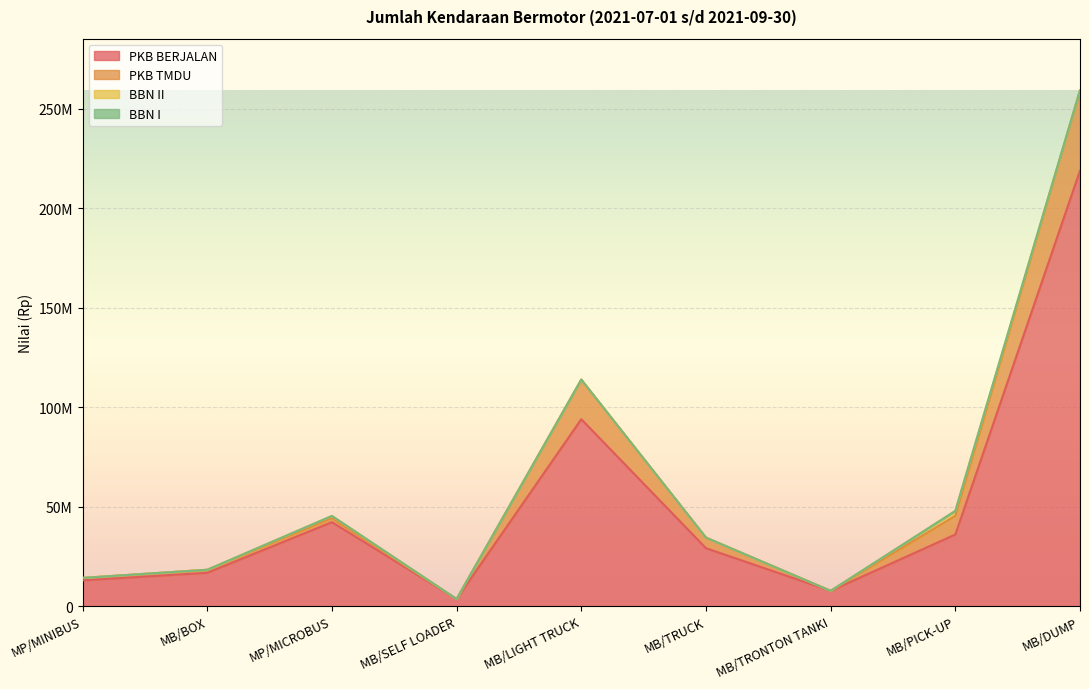

How many data points does each series have?

9